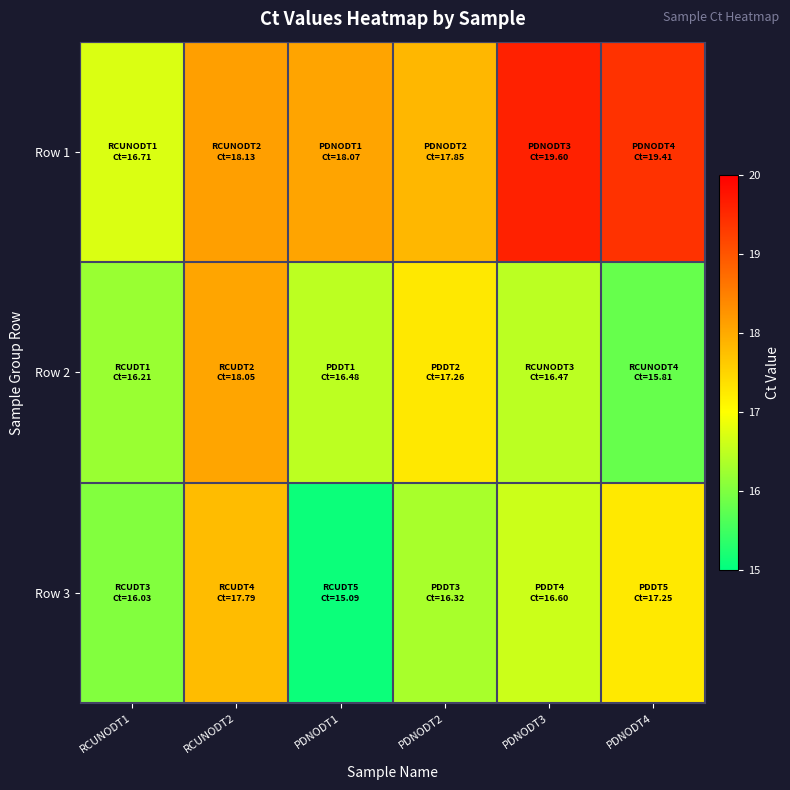

Reading left to right, transcribe all the data shown in this chart.

Row 1: RCUNODT1=16.7	RCUNODT2=18.1	PDNODT1=18.1	PDNODT2=17.9	PDNODT3=19.6	PDNODT4=19.4
Row 2: RCUNODT1=16.2	RCUNODT2=18.1	PDNODT1=16.5	PDNODT2=17.3	PDNODT3=16.5	PDNODT4=15.8
Row 3: RCUNODT1=16.0	RCUNODT2=17.8	PDNODT1=15.1	PDNODT2=16.3	PDNODT3=16.6	PDNODT4=17.2